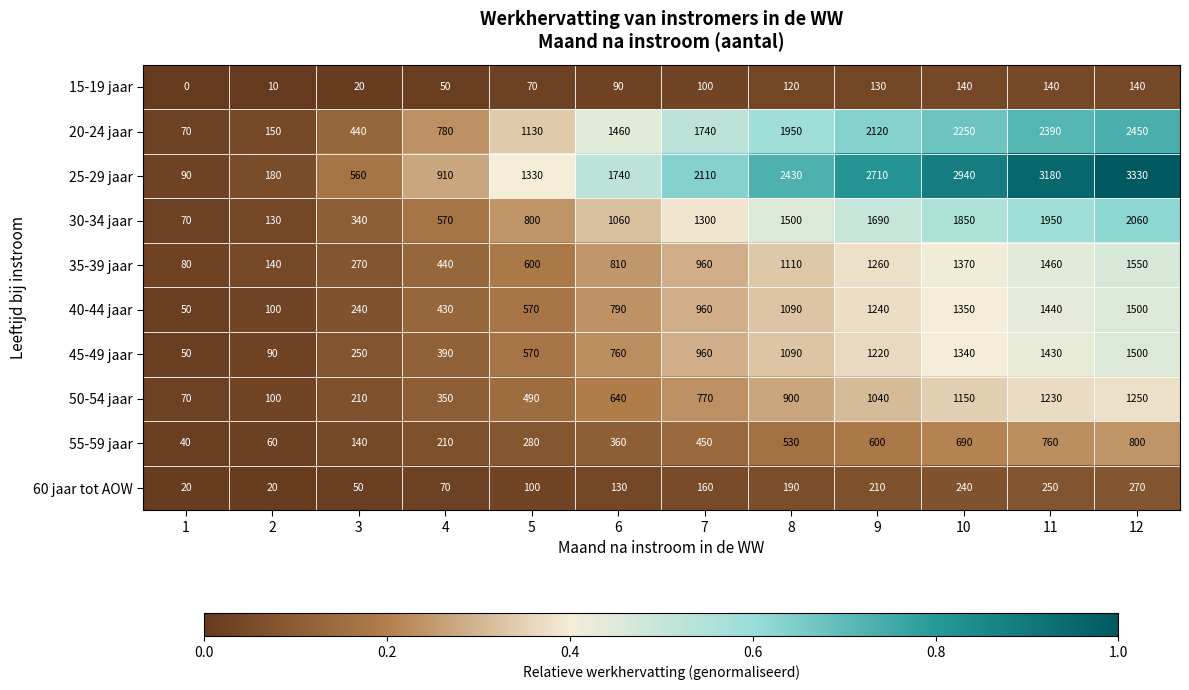

Is it true that 35-39 jaar equals 1110 at 8?

True